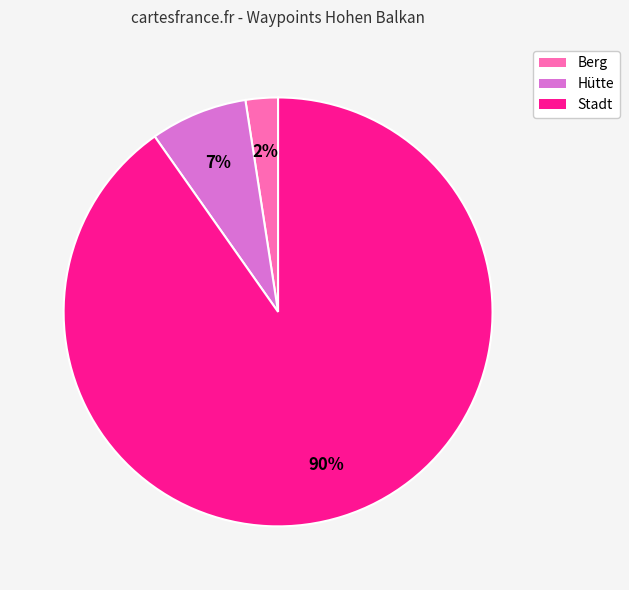

What is the smallest slice in the pie chart?

Berg